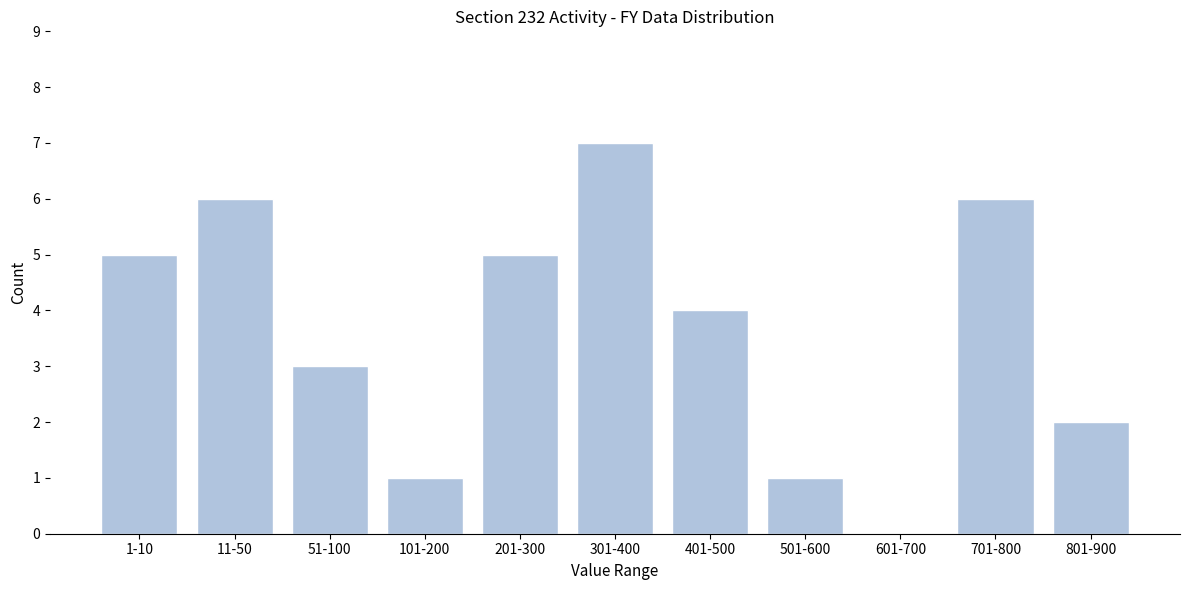

Reading left to right, transcribe all the data shown in this chart.

1-10=5	11-50=6	51-100=3	101-200=1	201-300=5	301-400=7	401-500=4	501-600=1	601-700=0	701-800=6	801-900=2